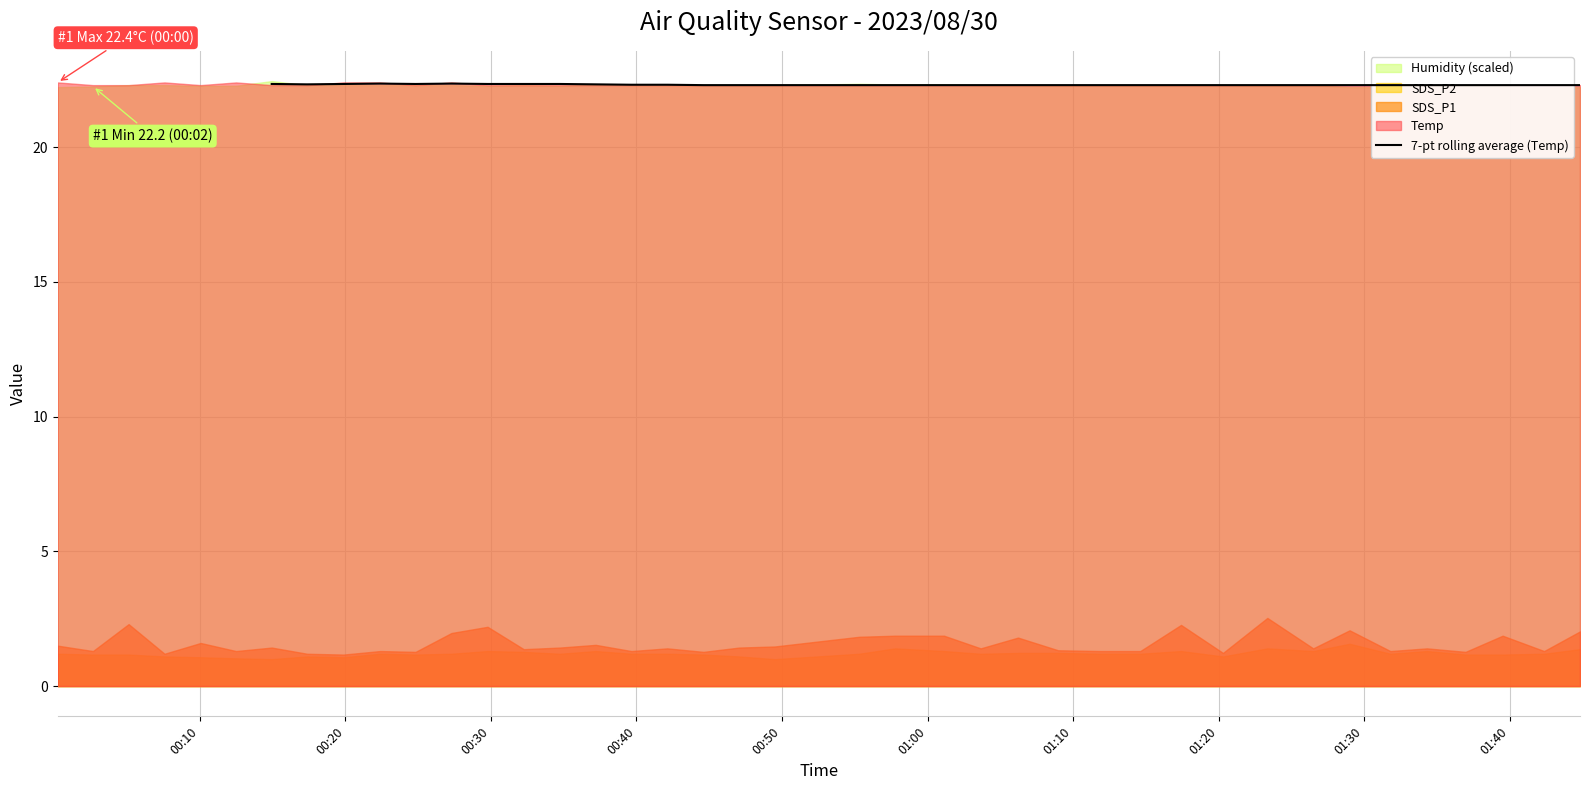

How many points are lower than both their immediate neighbors (excluding endpoints)?

2